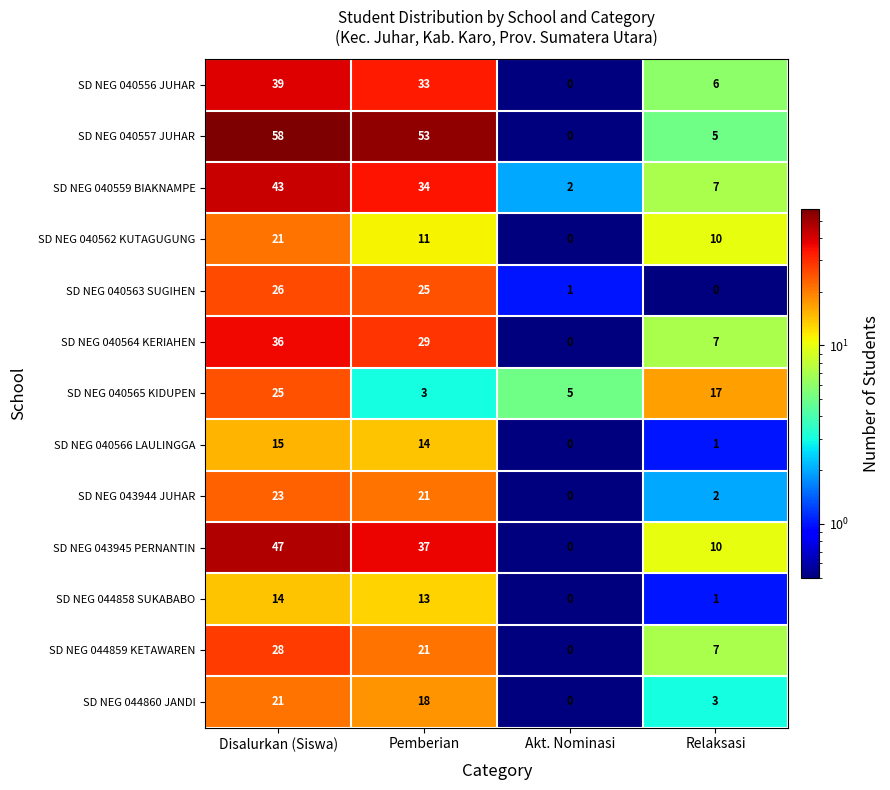

What is the highest value of the SD NEG 040566 LAULINGGA series?

15